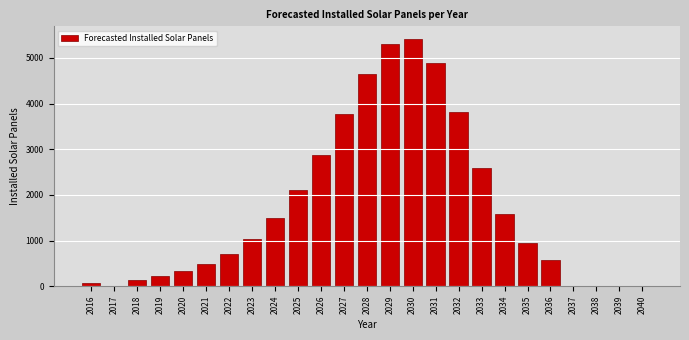

Reading left to right, list all the values displayed in this chart.

2016=65.0	2017=0.0	2018=145.7	2019=217.5	2020=323.8	2021=480.1	2022=707.4	2023=1032.5	2024=1486.4	2025=2096.7	2026=2870.8	2027=3766.2	2028=4652.6	2029=5295.7	2030=5420.0	2031=4877.3	2032=3809.6	2033=2593.8	2034=1574.5	2035=955.7	2036=580.1	2037=0.0	2038=0.0	2039=0.0	2040=0.0